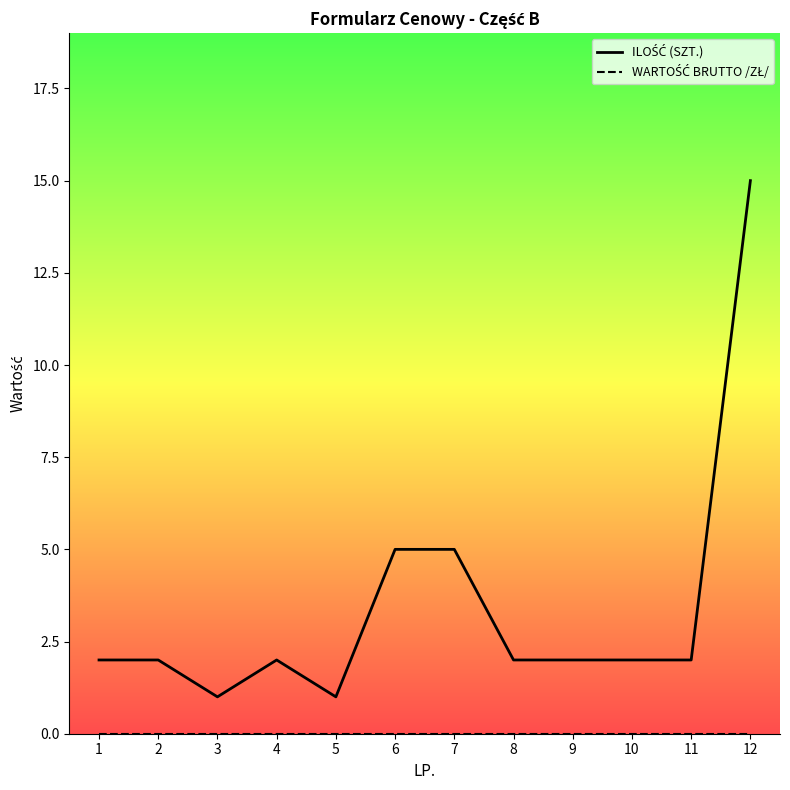

The ILOŚĆ (SZT.) series shows 5 at 6. True or false?

True